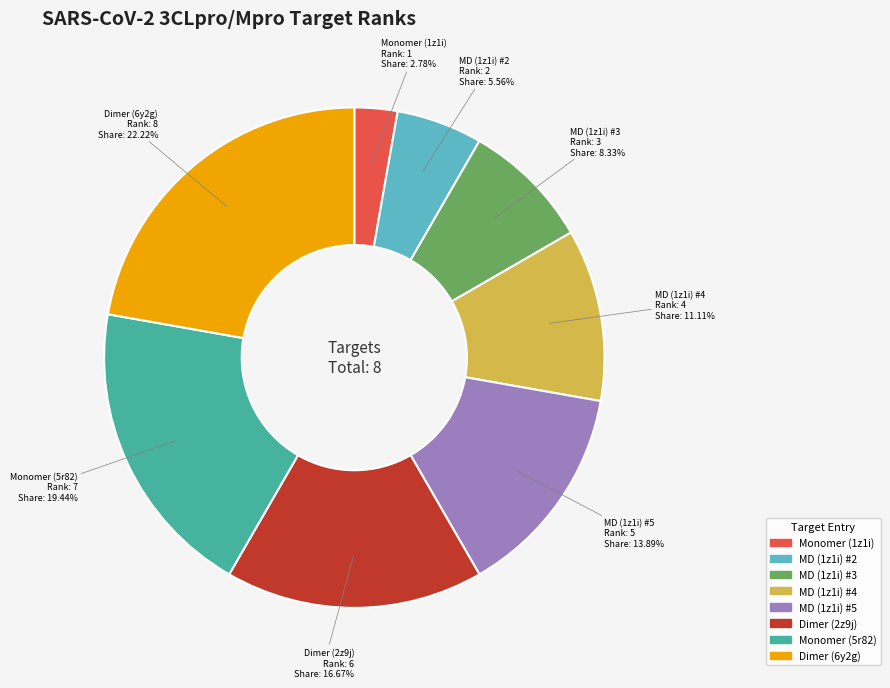

Rank the categories by value from lowest to highest.

Monomer (1z1i), MD (1z1i) #2, MD (1z1i) #3, MD (1z1i) #4, MD (1z1i) #5, Dimer (2z9j), Monomer (5r82), Dimer (6y2g)